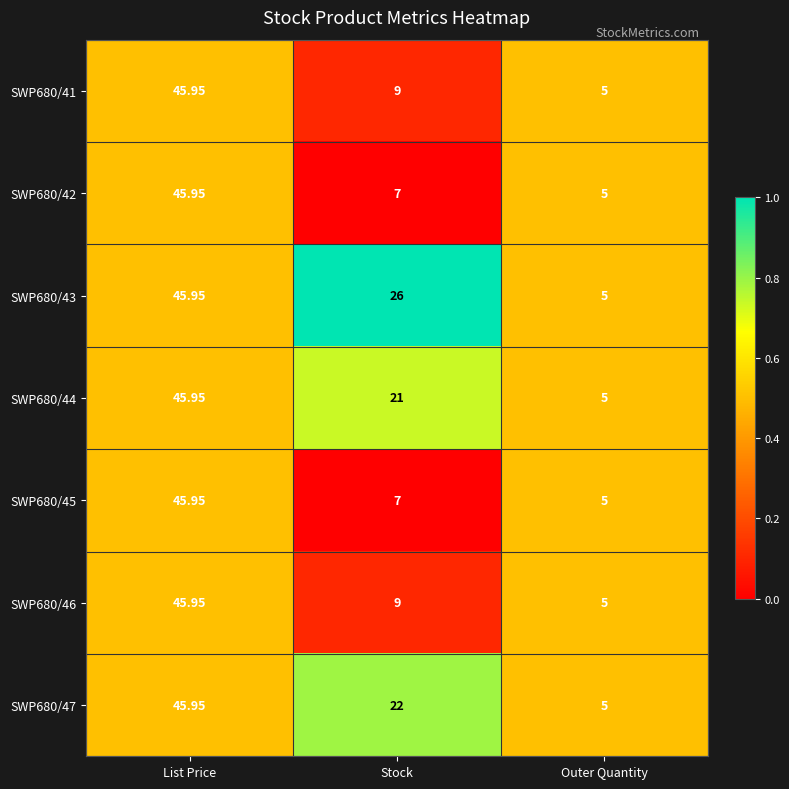

List the labels in order of SWP680/44 value, largest first.

List Price, Stock, Outer Quantity